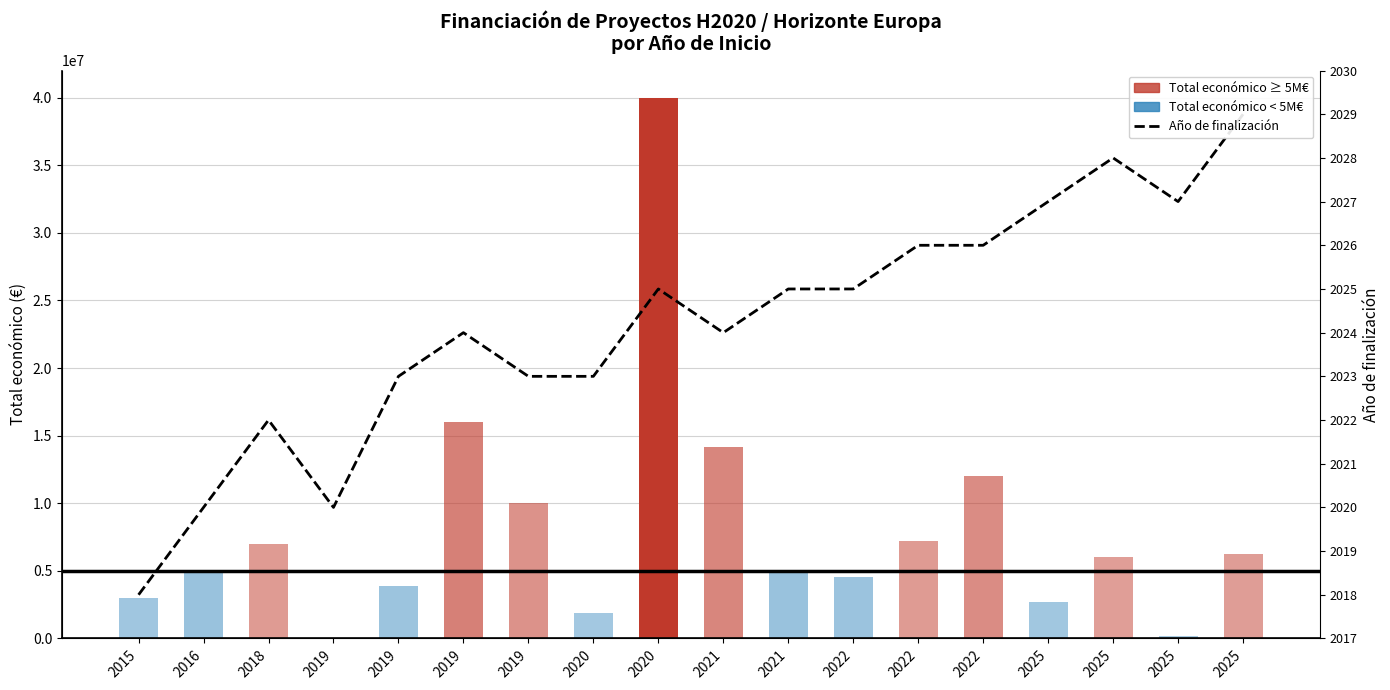

What is the sum of the Total económico values at 2020 and 2022?

44556888.0